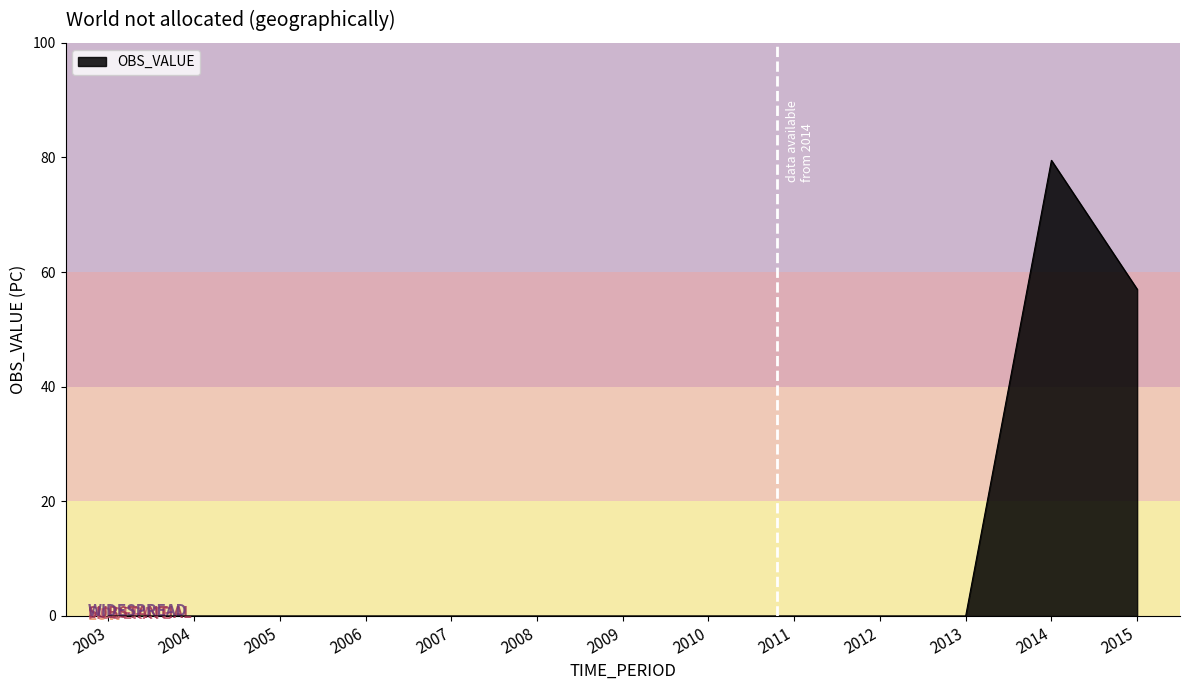

Reading left to right, list all the values displayed in this chart.

2003=0.0	2004=0.0	2005=0.0	2006=0.0	2007=0.0	2008=0.0	2009=0.0	2010=0.0	2011=0.0	2012=0.0	2013=0.0	2014=79.5	2015=57.0